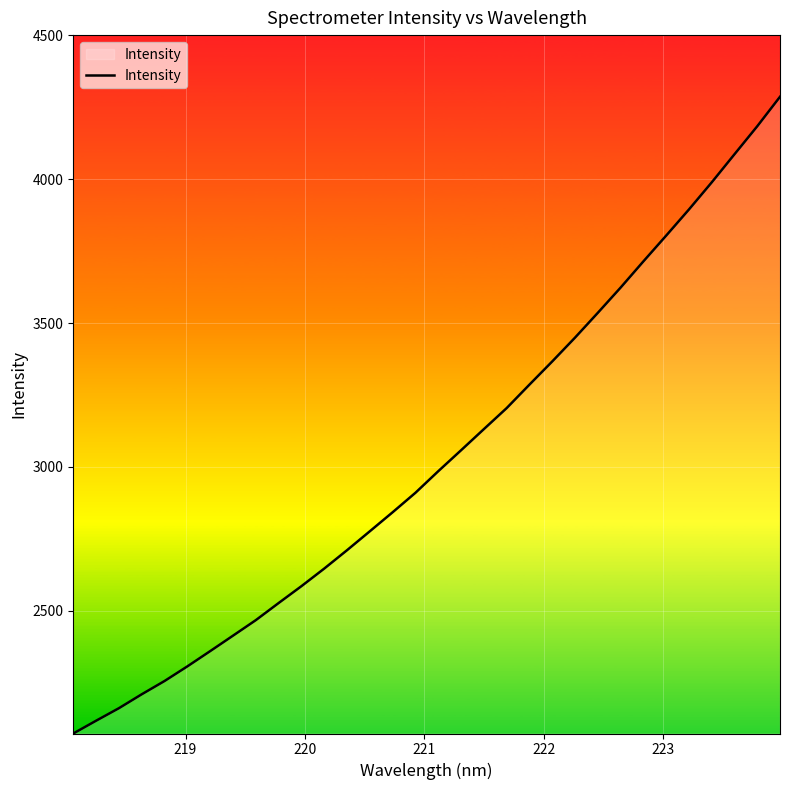

What is the difference between the maximum and minimum values?

2213.3